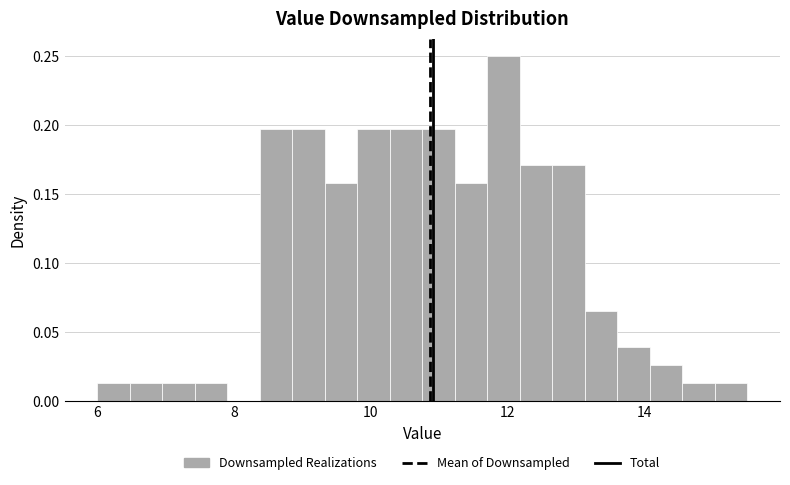

Around what value on the x-axis is the tallest bar? Give the approximate position of its centre, as read against the axis.

12.0